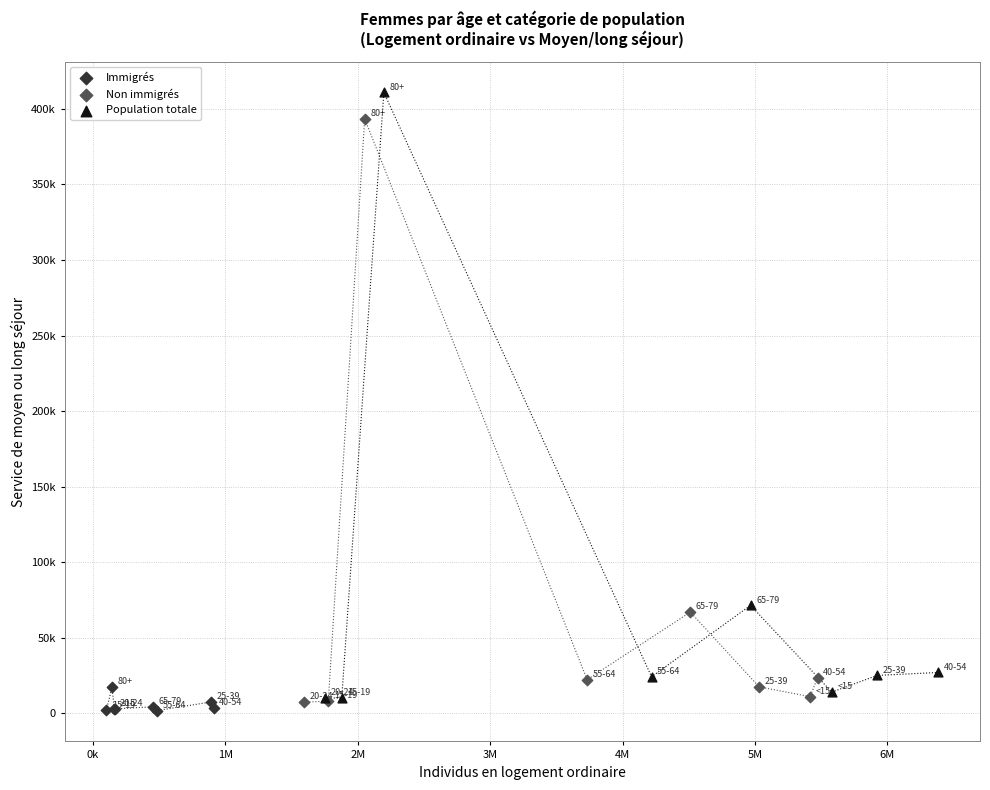

What are all the series names shown in the legend?

Immigrés, Non immigrés, Population totale